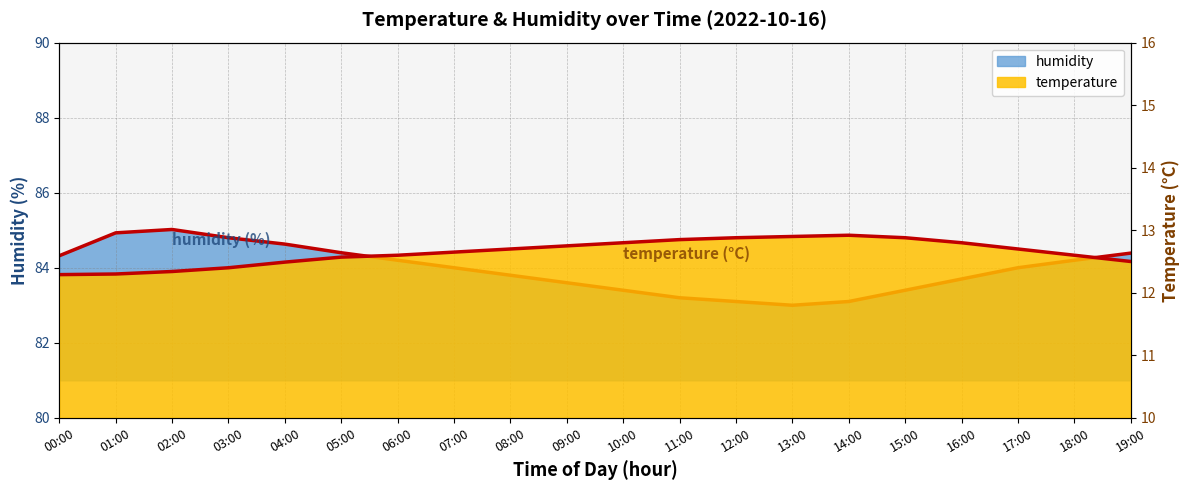

What position from the right is 00:00?

20